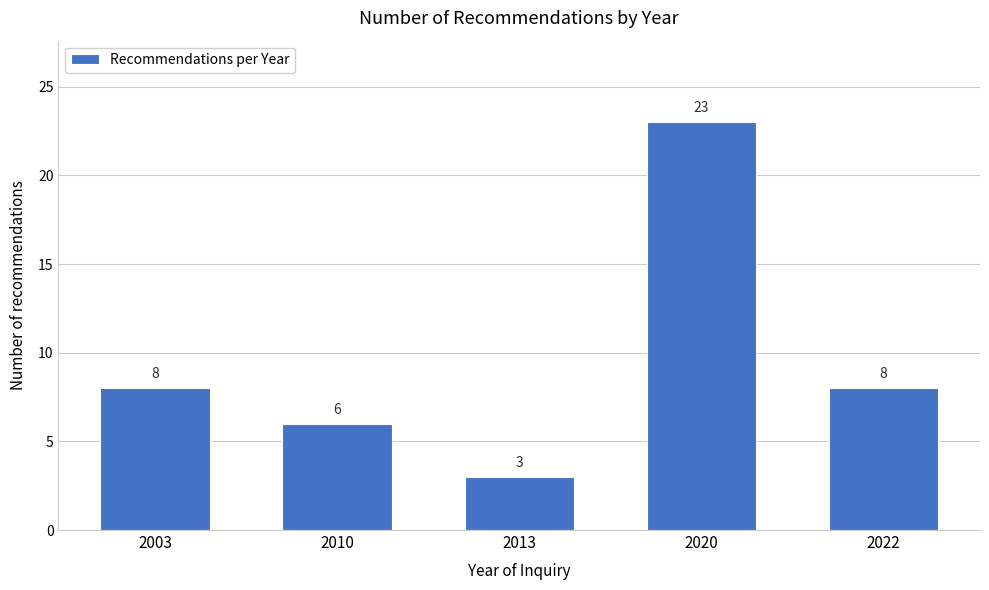

Reading left to right, transcribe all the data shown in this chart.

8	6	3	23	8